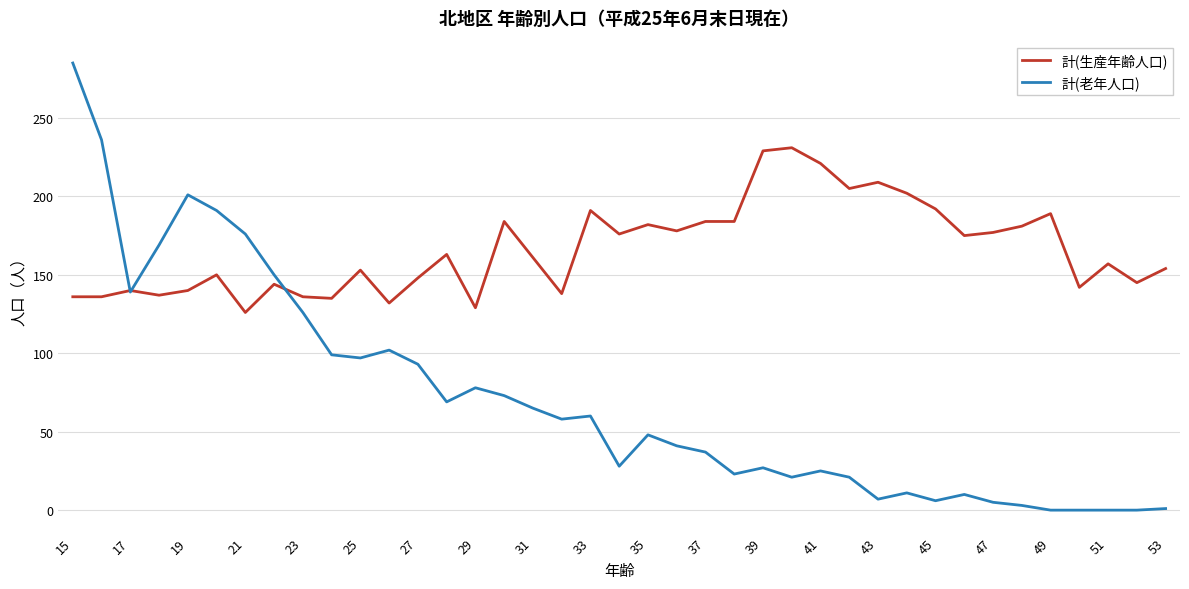

At how many categories does at least one series exceed 68?

39